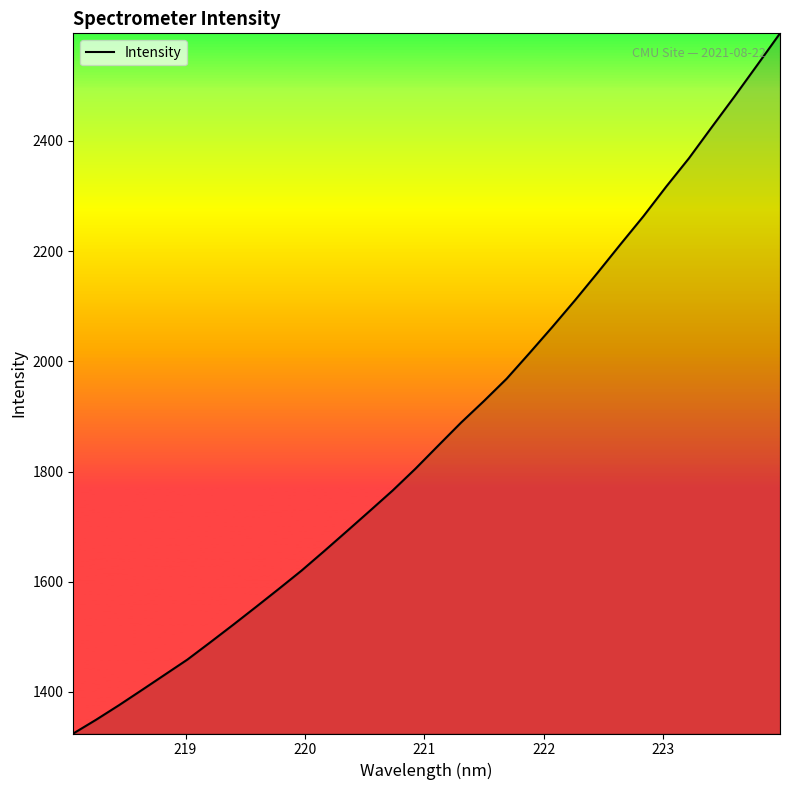

What is the difference between the maximum and minimum values?

1270.7